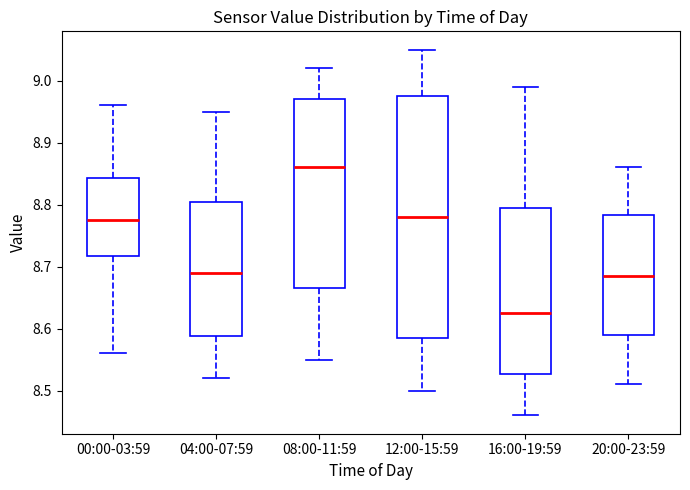

Which box has the lowest median line?

16:00-19:59